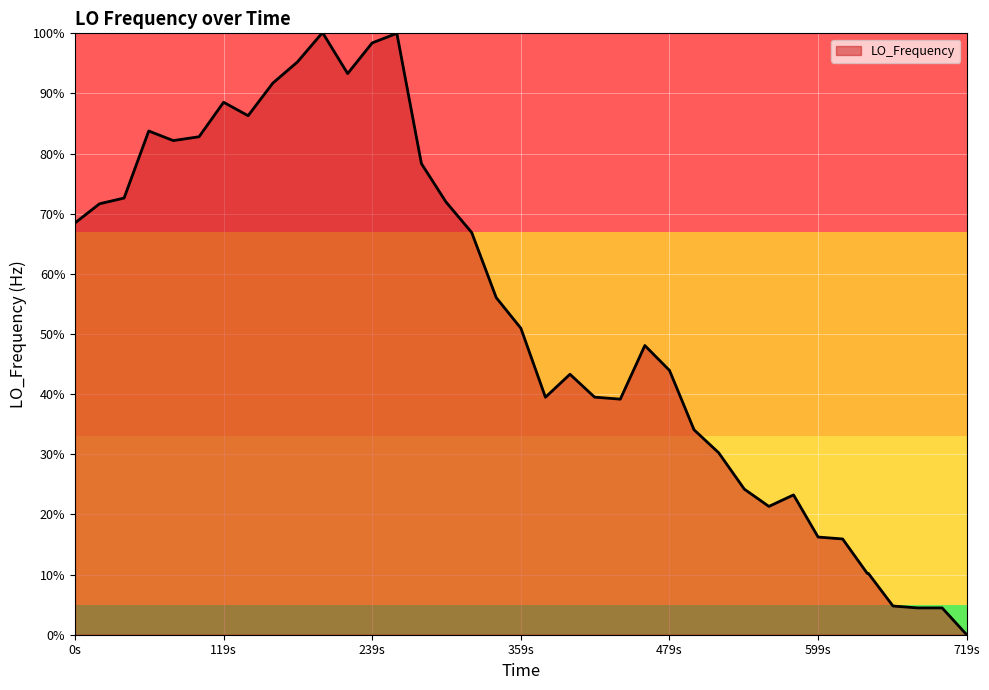

What is the difference between the maximum and minimum values?

100.0